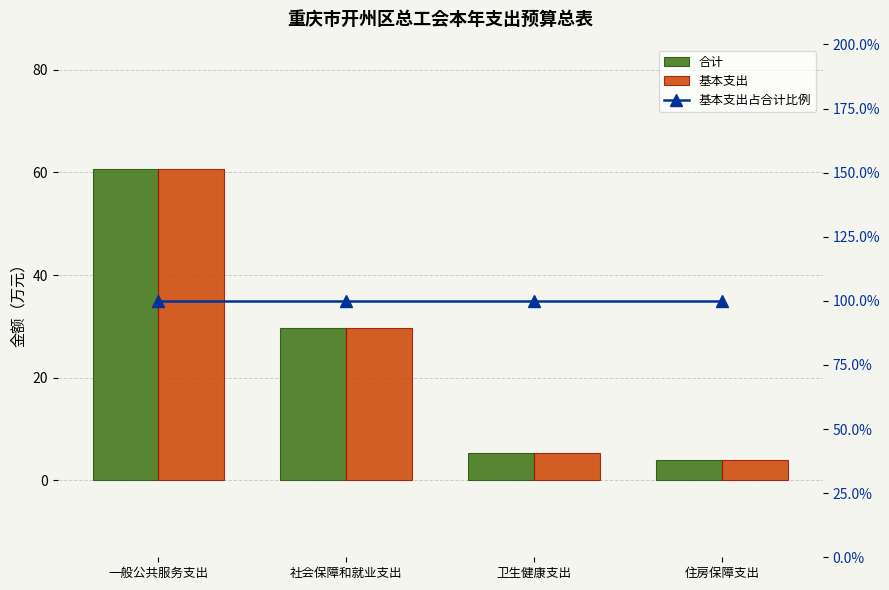

At which label does 基本支出占合计比例 reach its peak?

一般公共服务支出